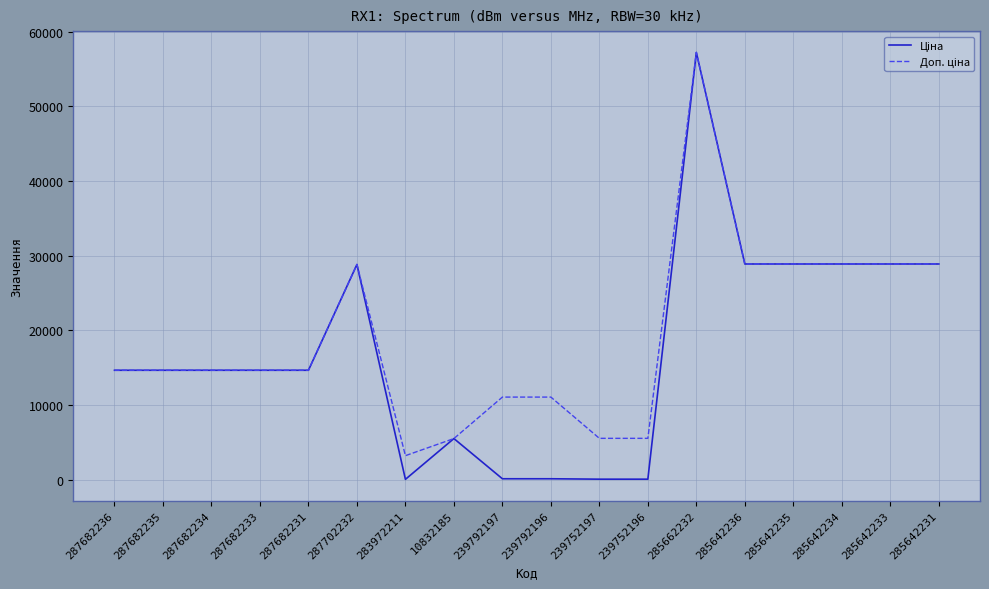

At which category is the sum across all series the highest?

285662232